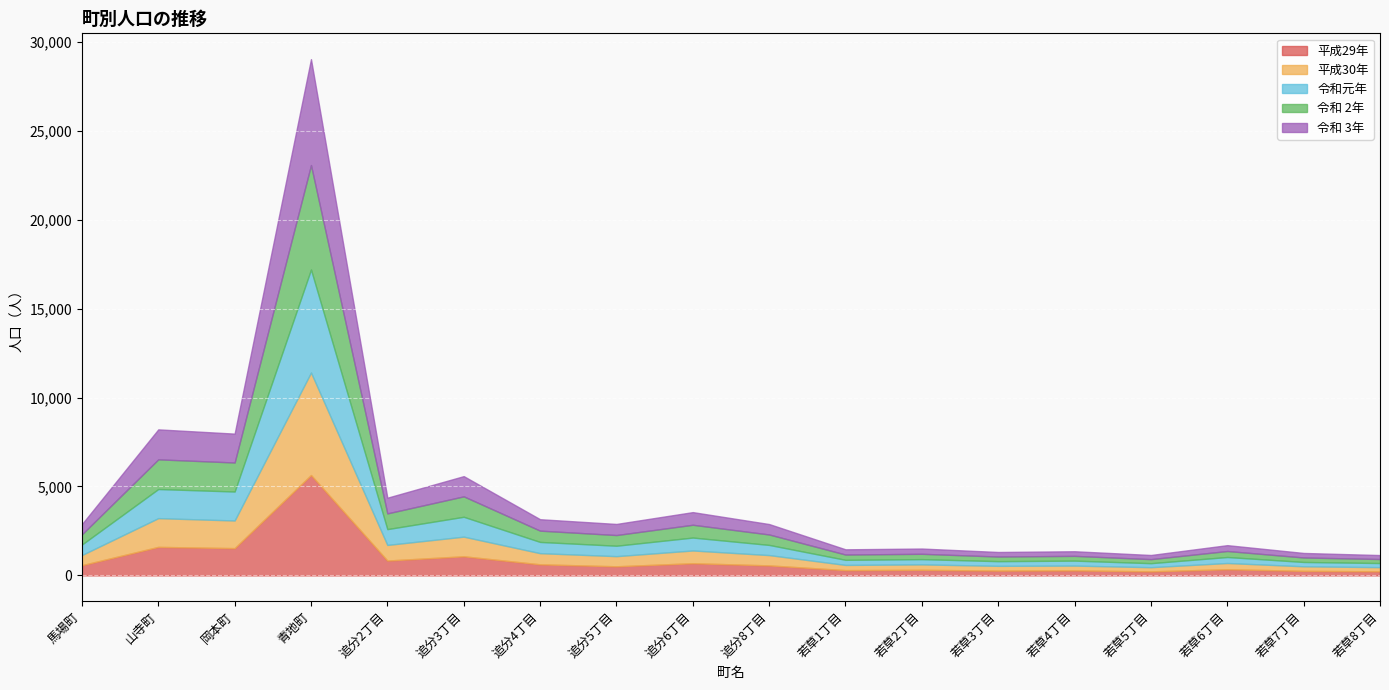

Reading right to left, extract all data points from this chart.

平成29年: 若草8丁目=230	若草7丁目=255	若草6丁目=347	若草5丁目=227	若草4丁目=282	若草3丁目=270	若草2丁目=315	若草1丁目=297	追分8丁目=562	追分6丁目=685	追分5丁目=512	追分4丁目=623	追分3丁目=1075	追分2丁目=836	青地町=5642	岡本町=1533	山寺町=1603	馬場町=574
平成30年: 若草8丁目=234	若草7丁目=257	若草6丁目=350	若草5丁目=235	若草4丁目=270	若草3丁目=268	若草2丁目=304	若草1丁目=292	追分8丁目=580	追分6丁目=716	追分5丁目=570	追分4丁目=627	追分3丁目=1104	追分2丁目=877	青地町=5762	岡本町=1554	山寺町=1616	馬場町=572
令和元年: 若草8丁目=231	若草7丁目=244	若草6丁目=338	若草5丁目=226	若草4丁目=279	若草3丁目=263	若草2丁目=296	若草1丁目=287	追分8丁目=572	追分6丁目=727	追分5丁目=587	追分4丁目=632	追分3丁目=1117	追分2丁目=889	青地町=5791	岡本町=1629	山寺町=1637	馬場町=590
令和 2年: 若草8丁目=226	若草7丁目=252	若草6丁目=337	若草5丁目=227	若草4丁目=268	若草3丁目=260	若草2丁目=300	若草1丁目=297	追分8丁目=587	追分6丁目=719	追分5丁目=600	追分4丁目=634	追分3丁目=1148	追分2丁目=884	青地町=5871	岡本町=1631	山寺町=1668	馬場町=573
令和 3年: 若草8丁目=223	若草7丁目=254	若草6丁目=329	若草5丁目=233	若草4丁目=259	若草3丁目=256	若草2丁目=295	若草1丁目=294	追分8丁目=586	追分6丁目=711	追分5丁目=624	追分4丁目=643	追分3丁目=1137	追分2丁目=882	青地町=5953	岡本町=1623	山寺町=1685	馬場町=575